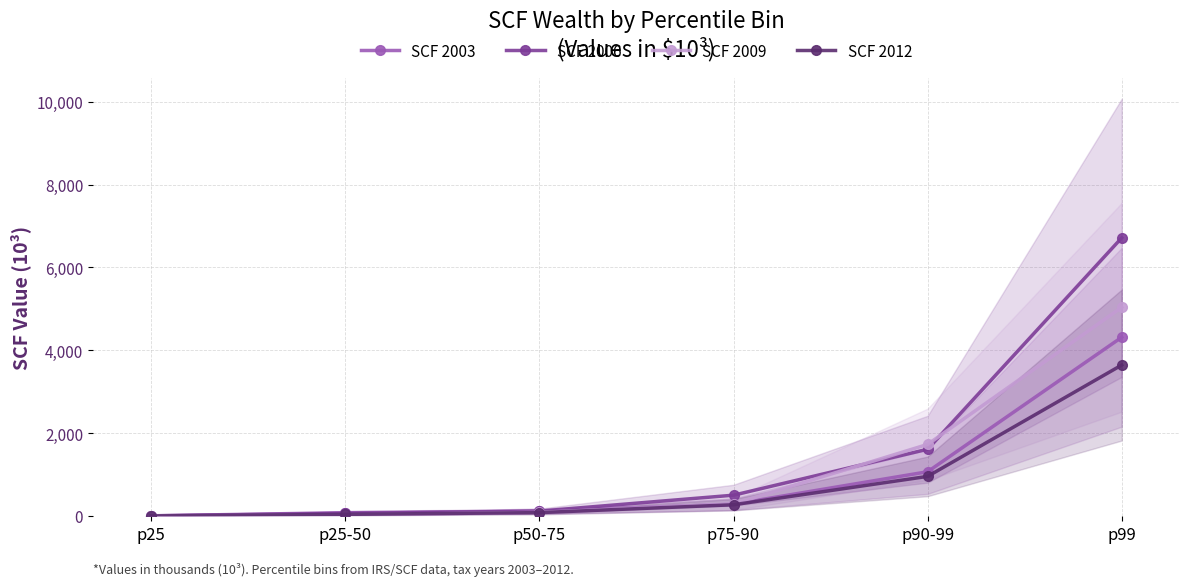

What is the approximate value of SCF 2006 at p25?

4.4